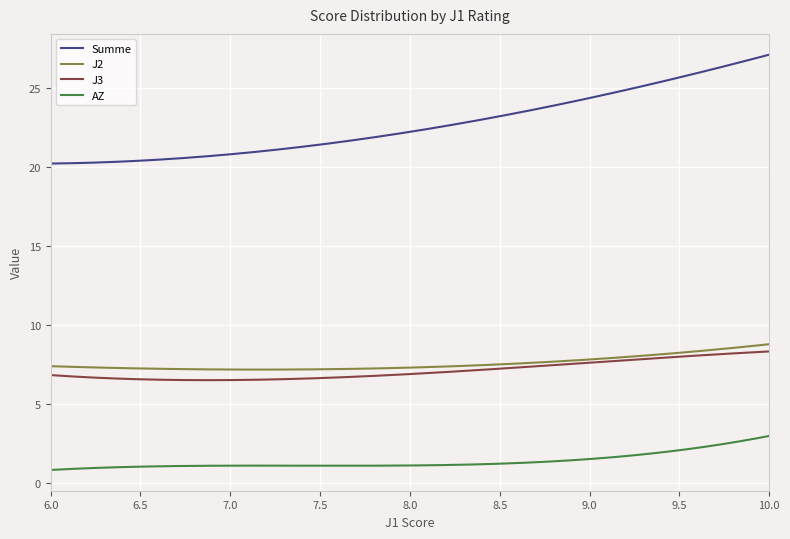

What is the difference between the second highest and second lowest values in the AZ series?

2.1